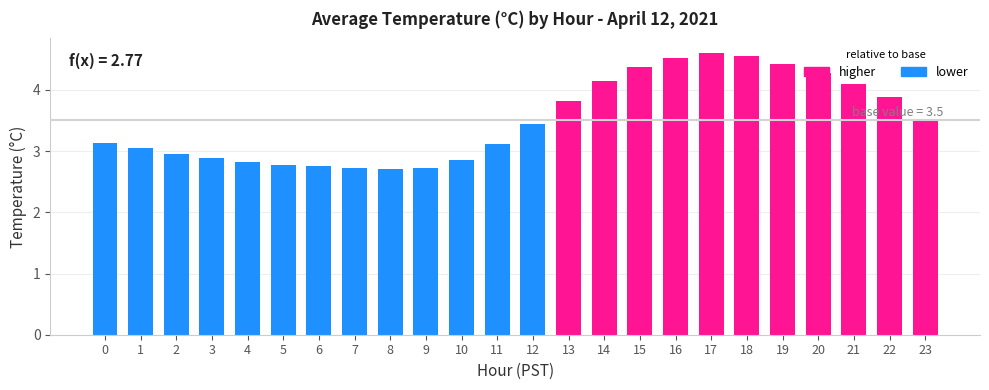

What is the value of the 16th bar from the left?

4.4